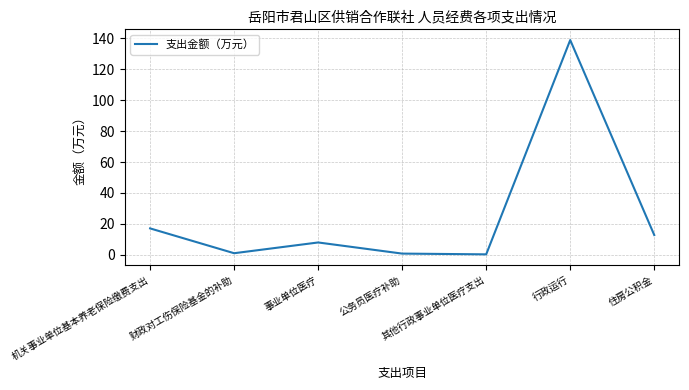

Is it true that the value at 住房公积金 is 7.0?

False